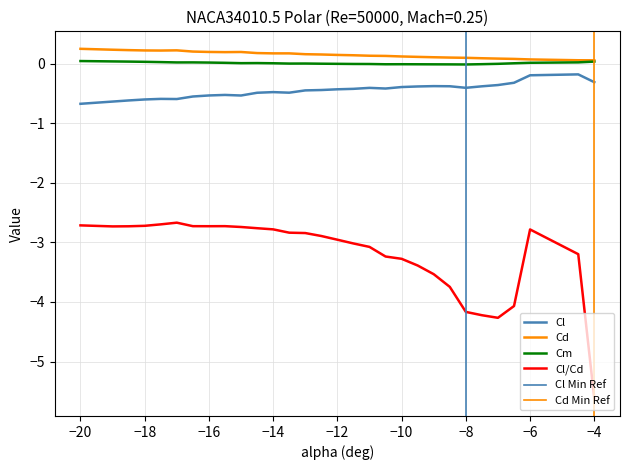

Which has a higher value, −6 or −10?

−6